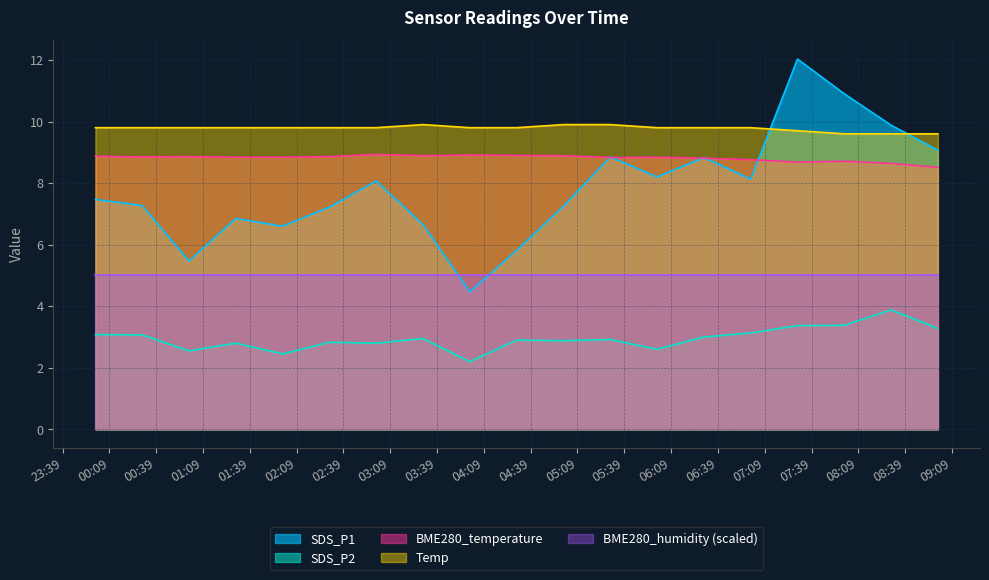

What is the label of the 1st point from the right?

2023/04/12 09:00